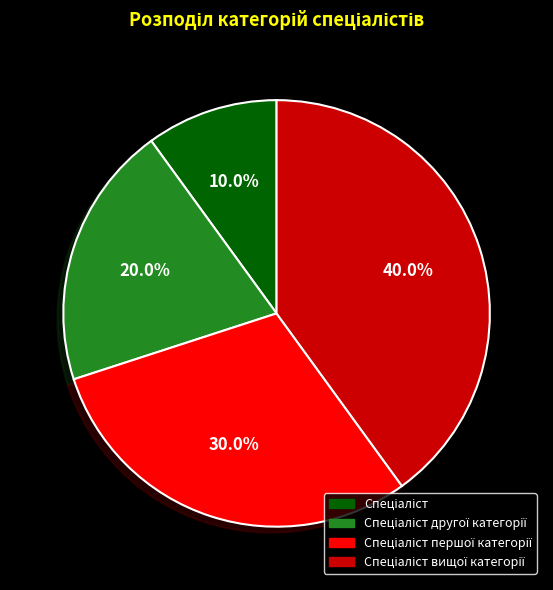

Does any single category account for the majority?

No